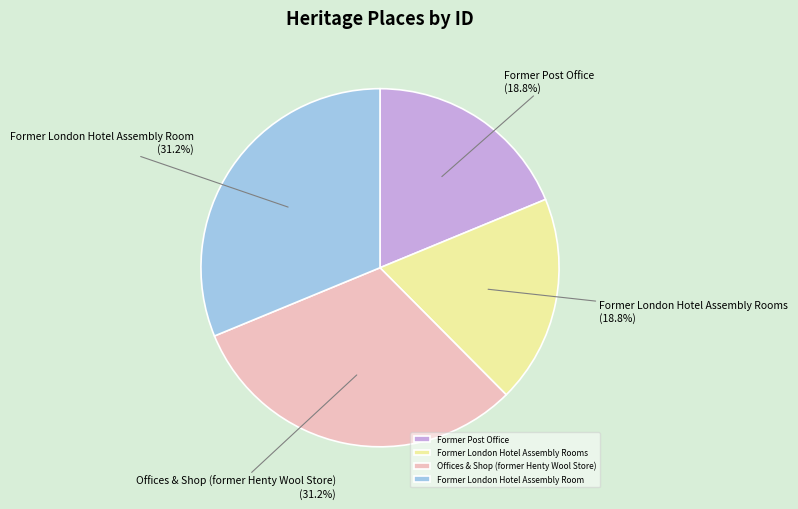

Is there any slice that represents more than half of the pie?

No